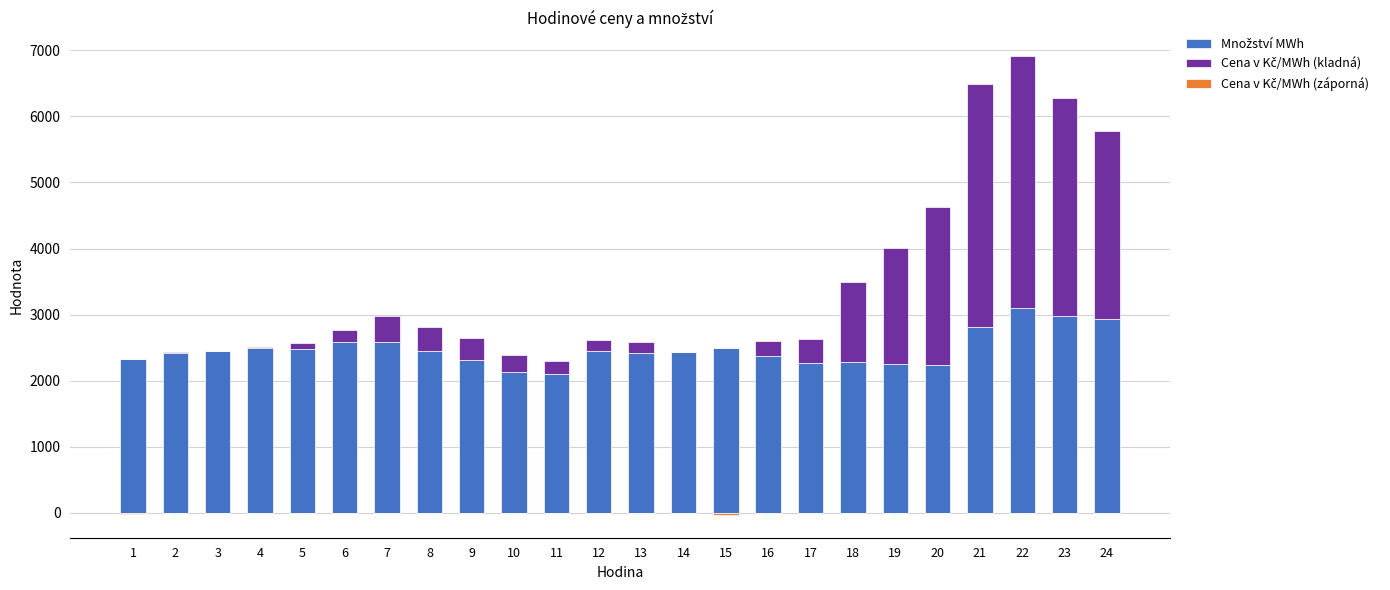

At how many categories does at least one series exceed 2307?

19